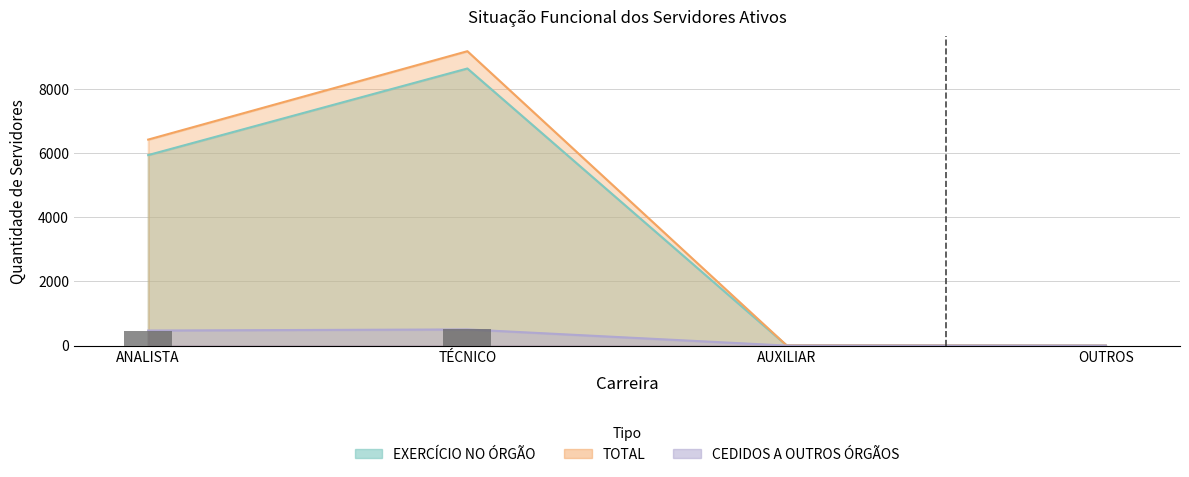

What is the greatest value displayed?

9176